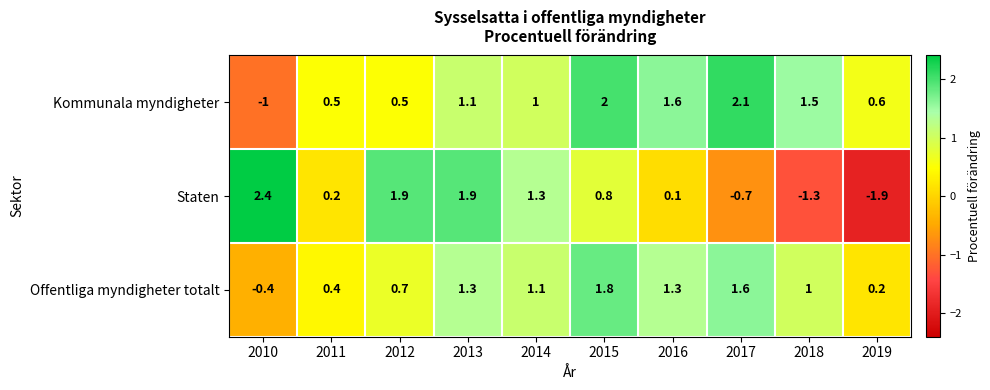

Where does the Staten series first go above 0?

2010